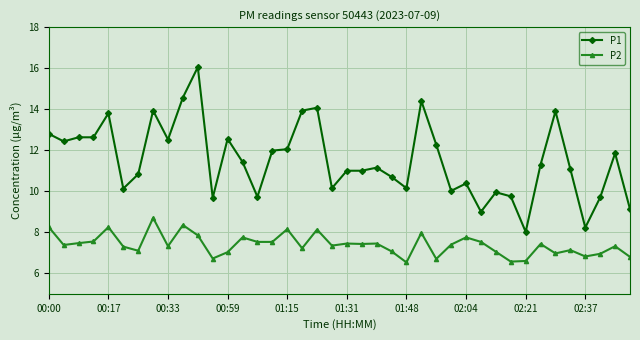

What is the value of the P2 point at the 6th from the left?

7.3